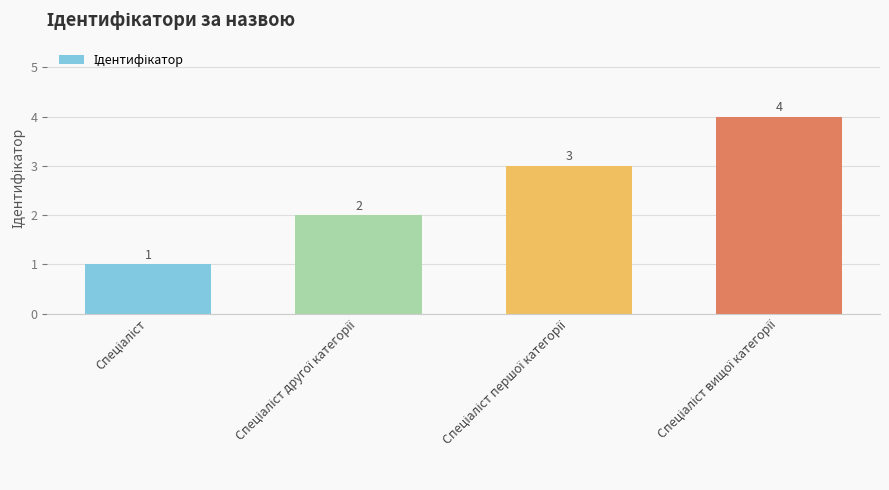

What is the value of the 1st bar from the left?

1